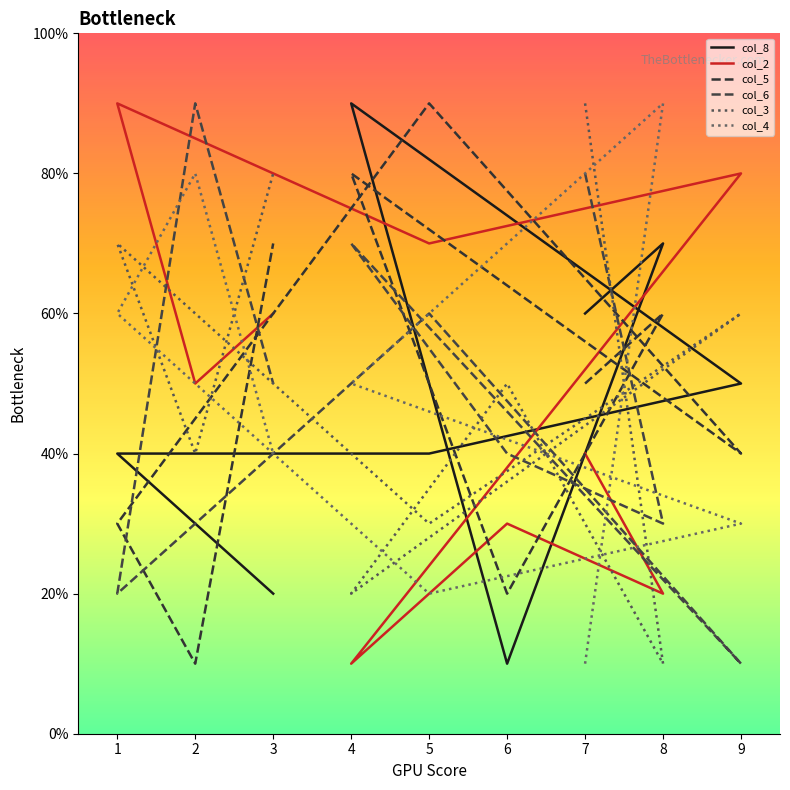

The value of col_3 at 1 is 70. True or false?

True